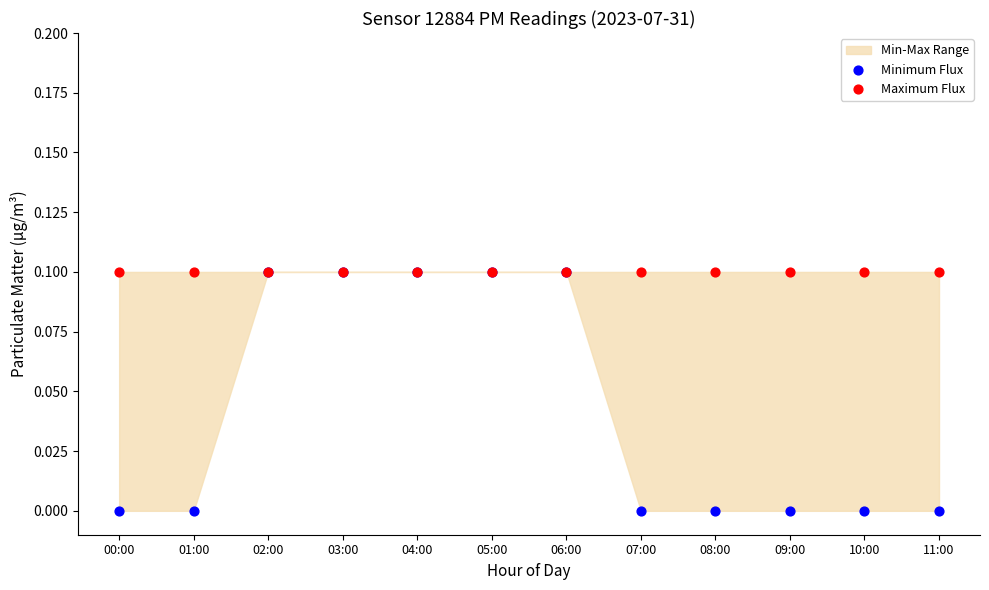

Which series contains the lowest Y value?

Minimum Flux